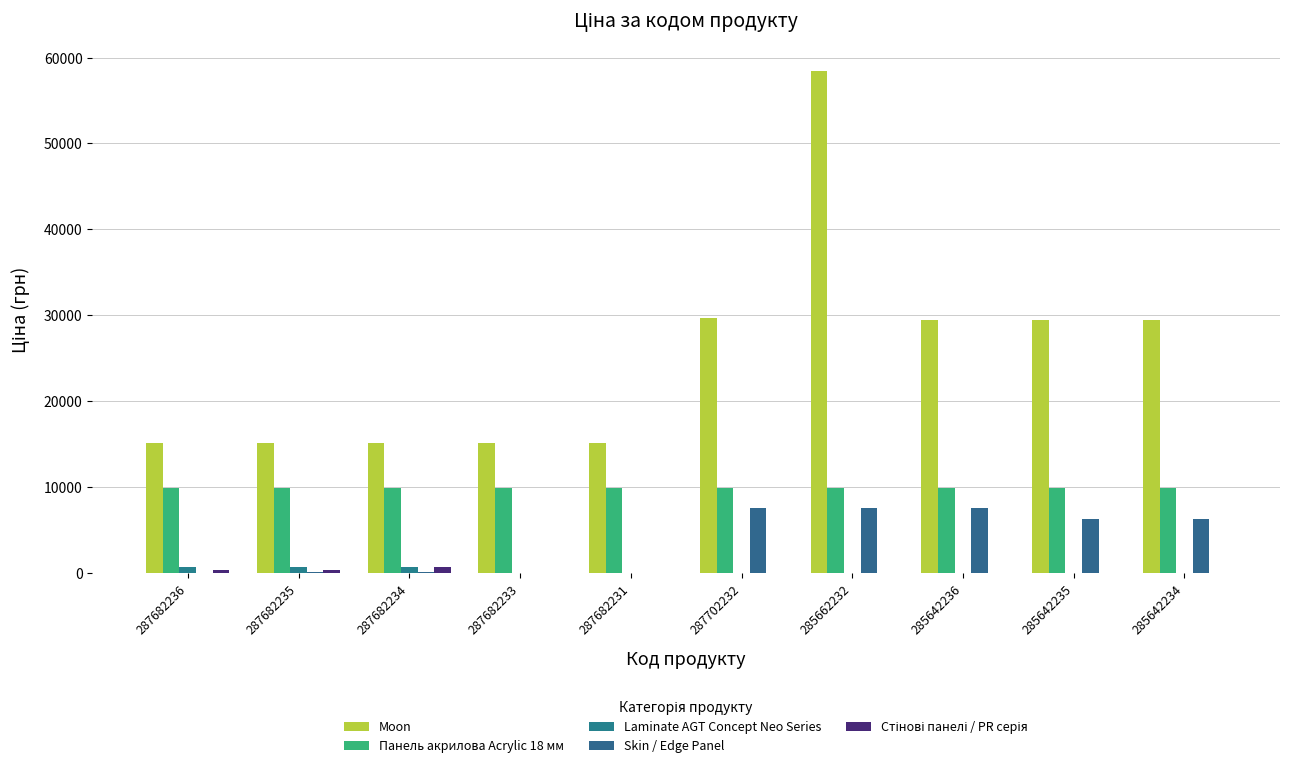

What is the label of the 9th bar from the right?

287682235